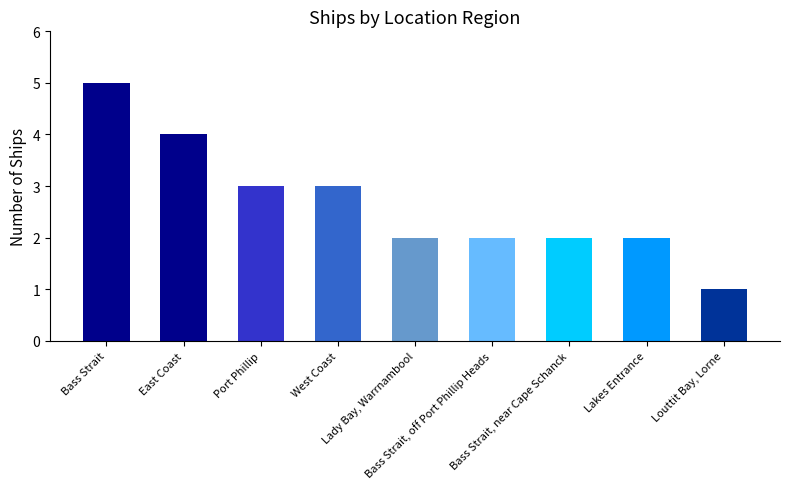

Reading left to right, extract all data points from this chart.

Bass Strait=5	East Coast=4	Port Phillip=3	West Coast=3	Lady Bay, Warrnambool=2	Bass Strait, off Port Phillip Heads=2	Bass Strait, near Cape Schanck=2	Lakes Entrance=2	Louttit Bay, Lorne=1